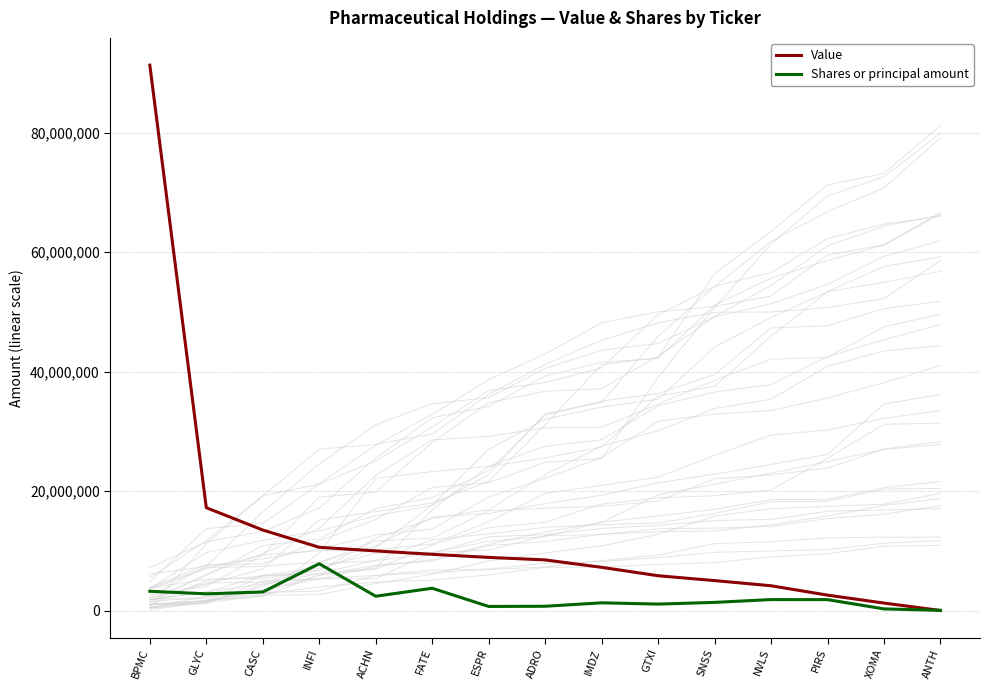

What is the value of the Value point at the 4th from the left?

10612000